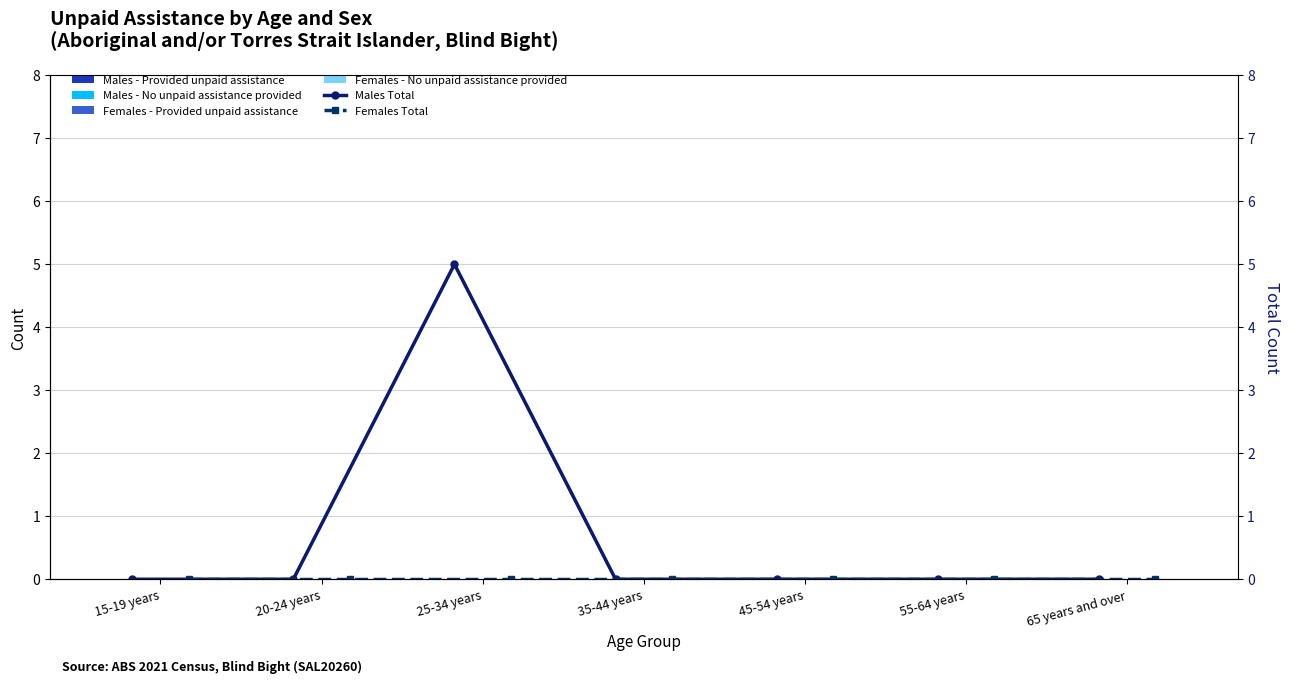

Which label corresponds to the smallest value in the chart?

15-19 years